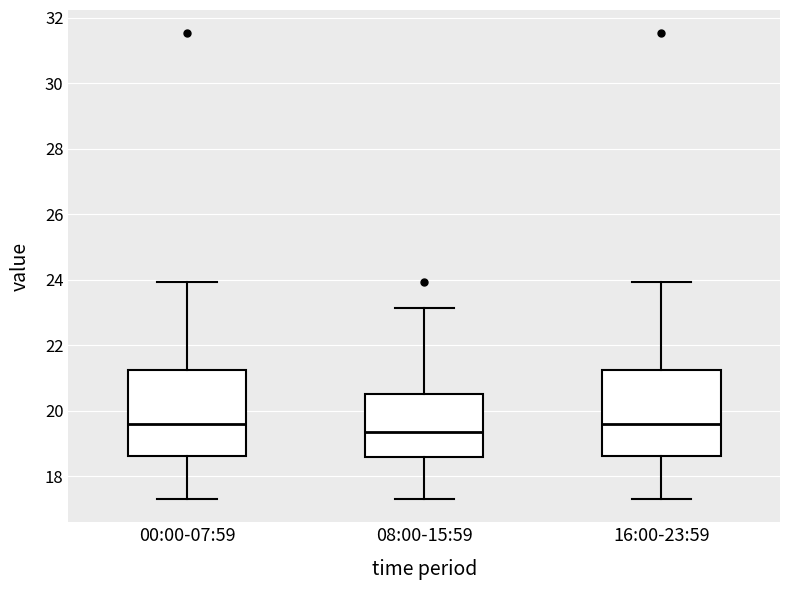

Reading left to right, read every box against the y-axis: the position of its median line, the range the box covers, and the ends of its whiskers. The values are not printed on the chart, so give them approximately, as read against the axis.

00:00-07:59: median 19.6, box 18.6 to 21.2, whiskers 17.4 to 24.0
08:00-15:59: median 19.4, box 18.6 to 20.6, whiskers 17.4 to 23.2
16:00-23:59: median 19.6, box 18.6 to 21.2, whiskers 17.4 to 24.0